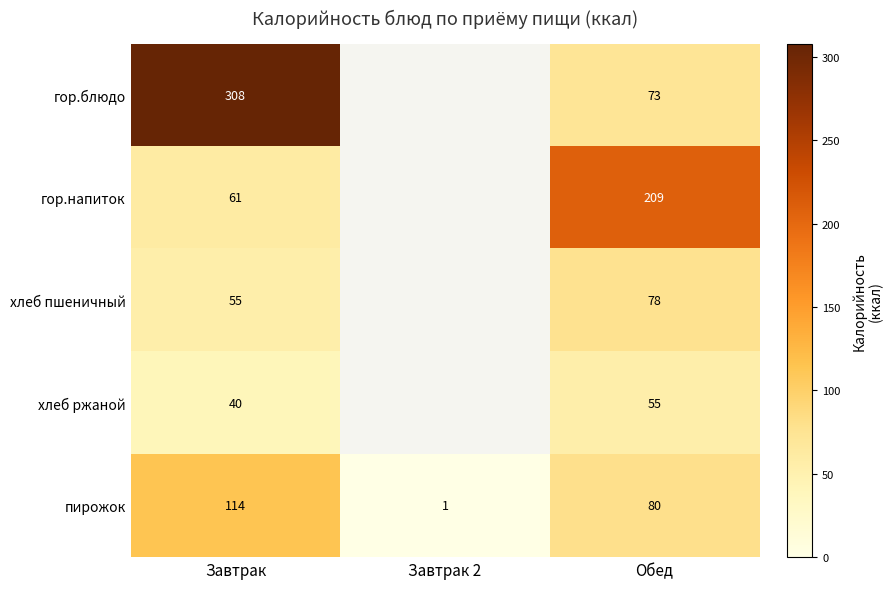

Is it true that гор.напиток equals 102 at Обед?

False